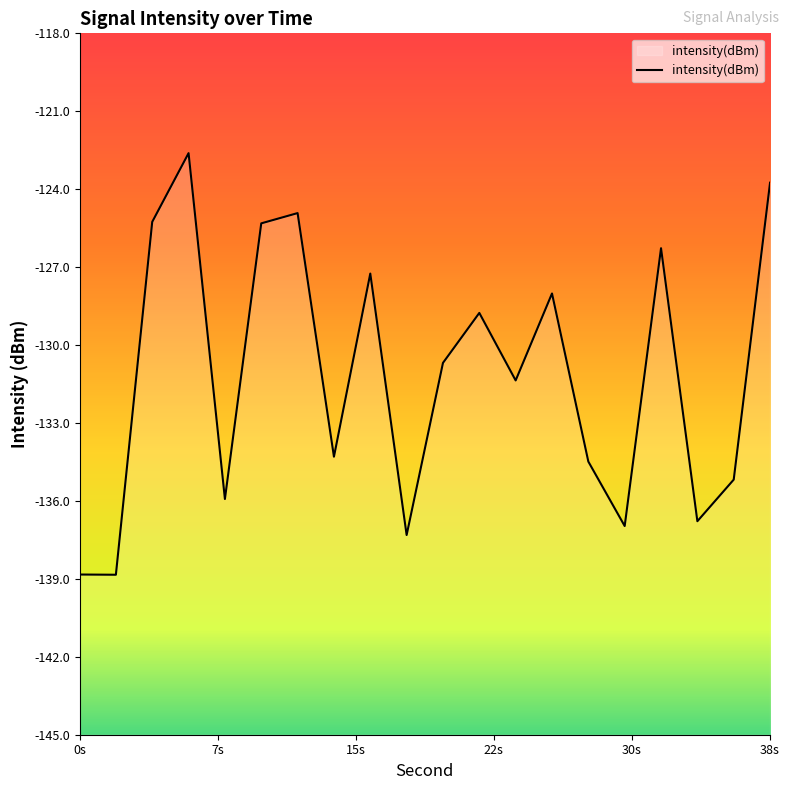

At which category does the data reach its first local valley?

2